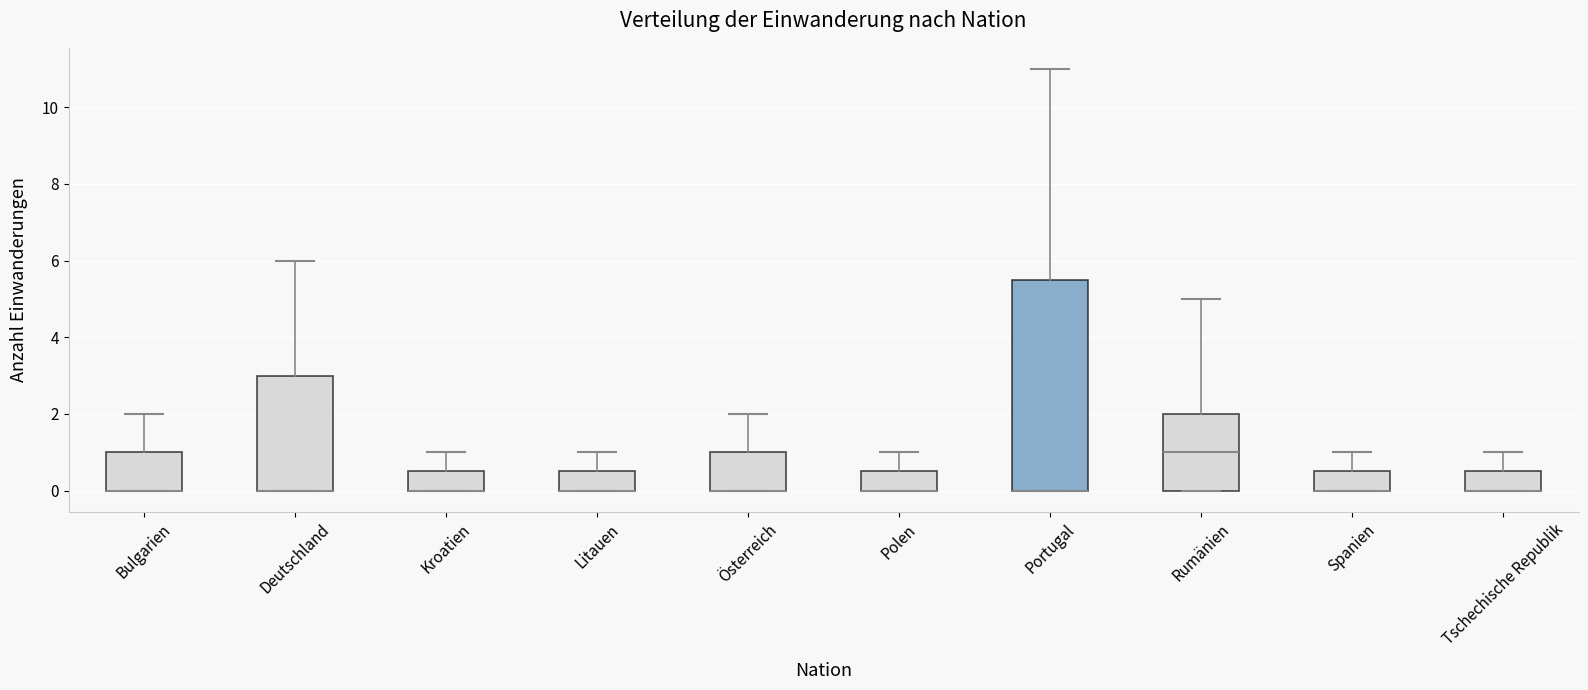

Reading left to right, read every box against the y-axis: the position of its median line, the range the box covers, and the ends of its whiskers. The values are not printed on the chart, so give them approximately, as read against the axis.

Bulgarien: median 0.0 (drawn on the box's lower edge), box 0.0 to 1.0, whiskers 0.0 to 2.0
Deutschland: median 0.0 (drawn on the box's lower edge), box 0.0 to 3.0, whiskers 0.0 to 6.0
Kroatien: median 0.0 (drawn on the box's lower edge), box 0.0 to 0.6, whiskers 0.0 to 1.0
Litauen: median 0.0 (drawn on the box's lower edge), box 0.0 to 0.6, whiskers 0.0 to 1.0
Österreich: median 0.0 (drawn on the box's lower edge), box 0.0 to 1.0, whiskers 0.0 to 2.0
Polen: median 0.0 (drawn on the box's lower edge), box 0.0 to 0.6, whiskers 0.0 to 1.0
Portugal: median 0.0 (drawn on the box's lower edge), box 0.0 to 5.6, whiskers 0.0 to 11.0
Rumänien: median 1.0, box 0.0 to 2.0, whiskers 0.0 to 5.0
Spanien: median 0.0 (drawn on the box's lower edge), box 0.0 to 0.6, whiskers 0.0 to 1.0
Tschechische Republik: median 0.0 (drawn on the box's lower edge), box 0.0 to 0.6, whiskers 0.0 to 1.0